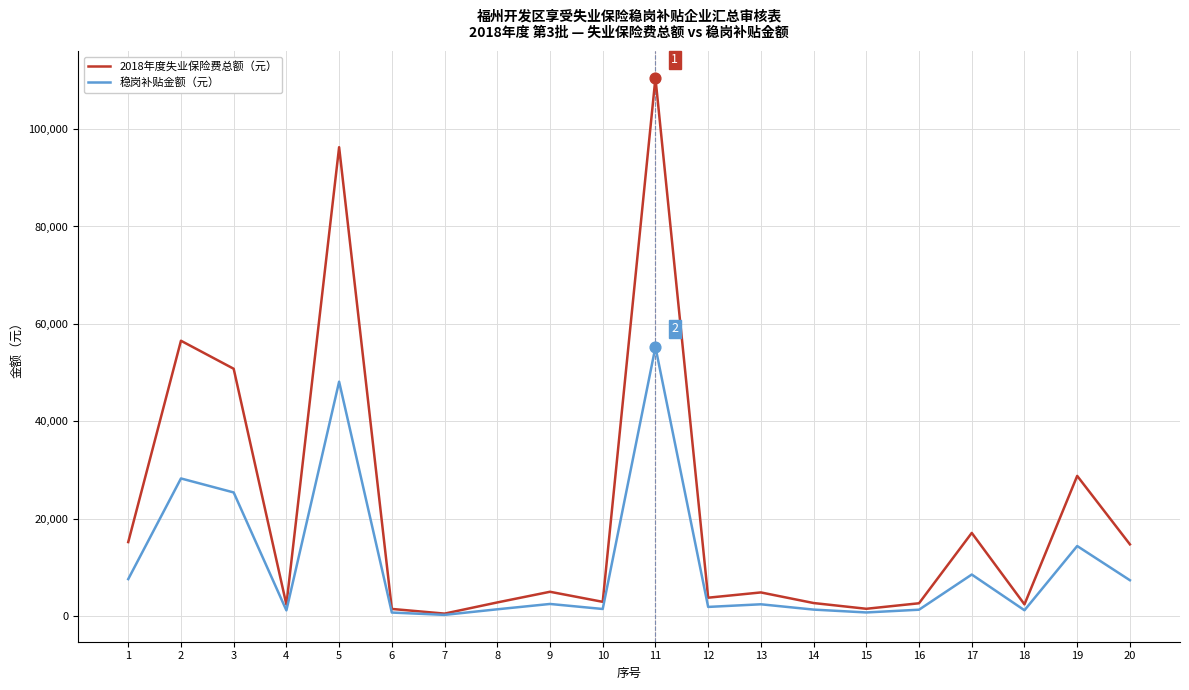

Which series has the largest total across all categories?

2018年度失业保险费总额（元）